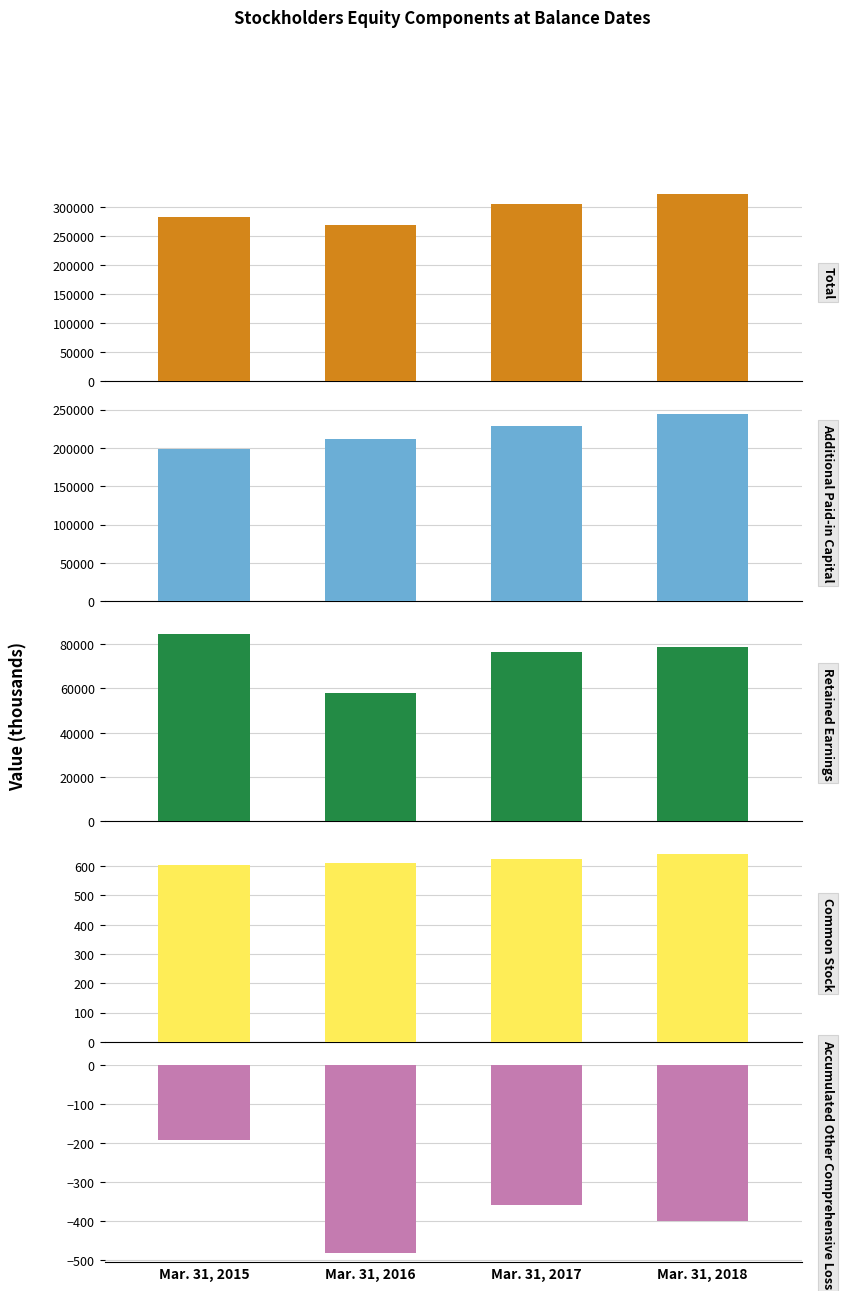

What is the average value of the Additional Paid-in Capital series?

220731